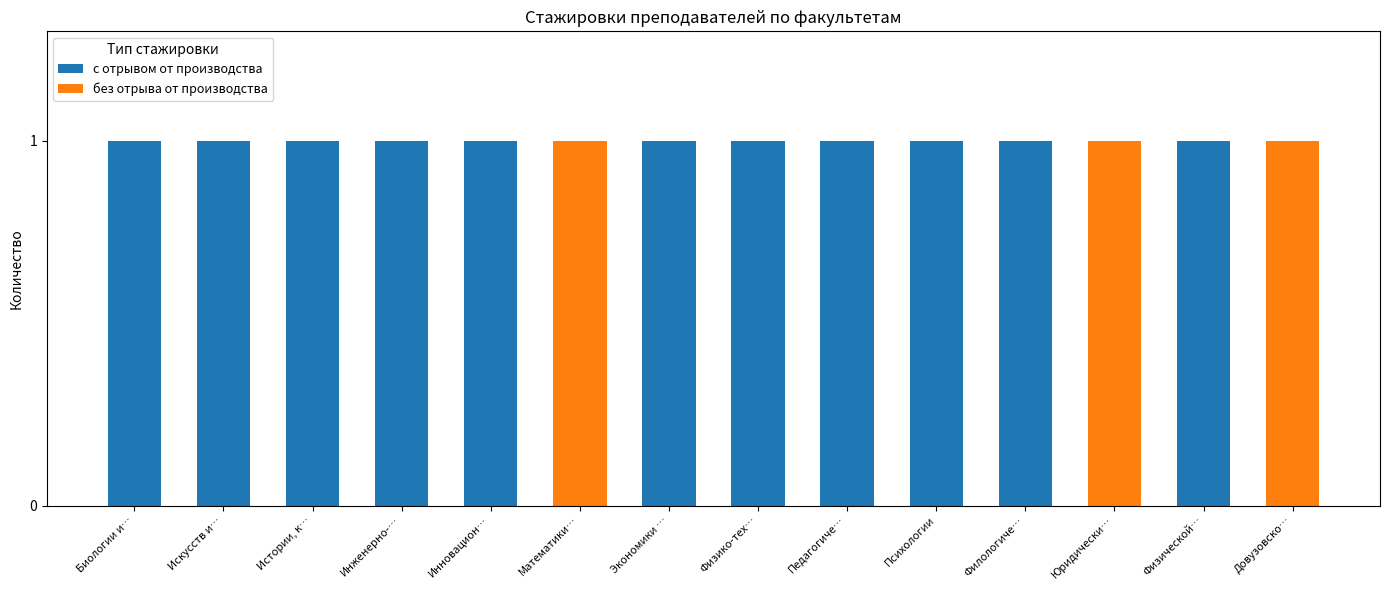

True or false: с отрывом от производства has a value of 2 at Физико-тех….

False